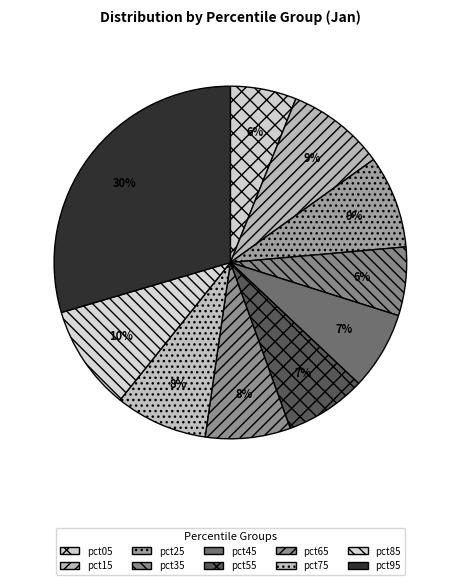

Which category has the biggest portion of the pie?

pct95